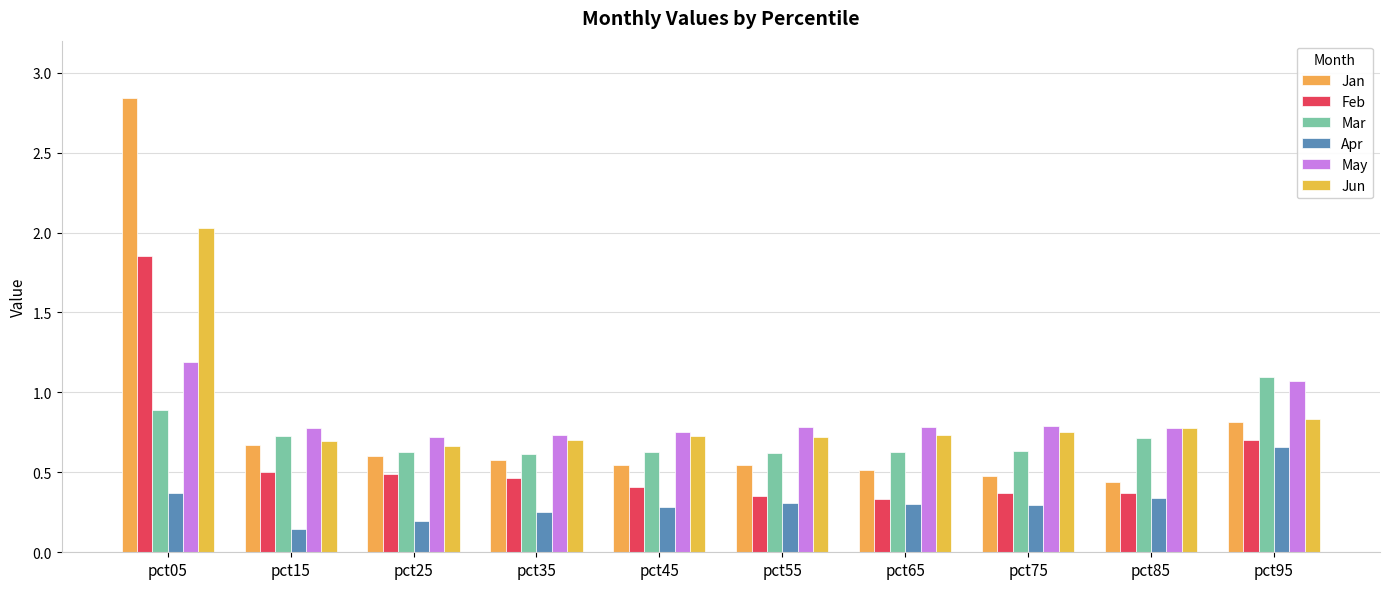

What is the spread (max minus min) of values at pct65?

0.5